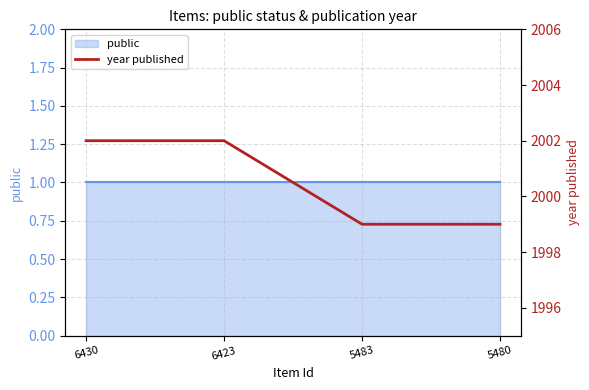

Reading left to right, extract all data points from this chart.

6430=2002	6423=2002	5483=1999	5480=1999